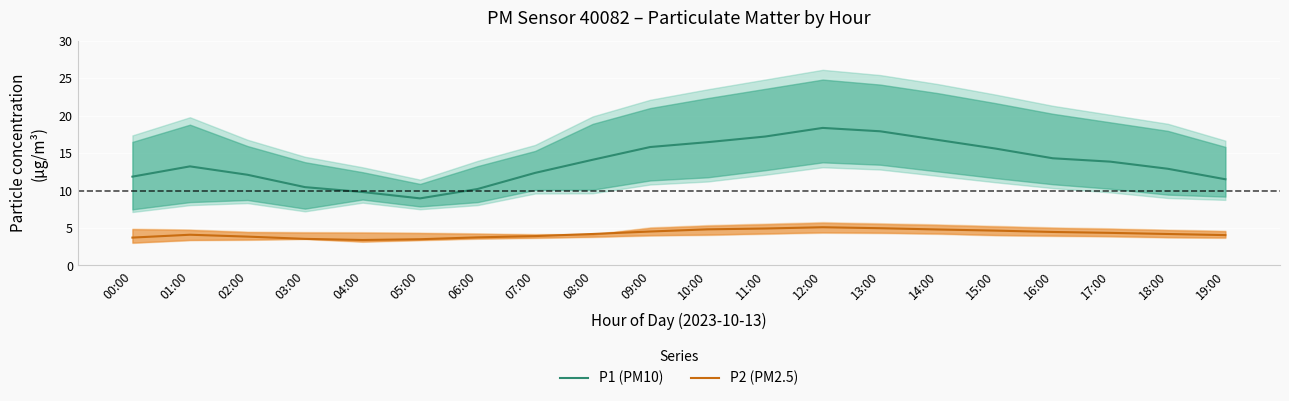

How many categories are shown in the chart?

20